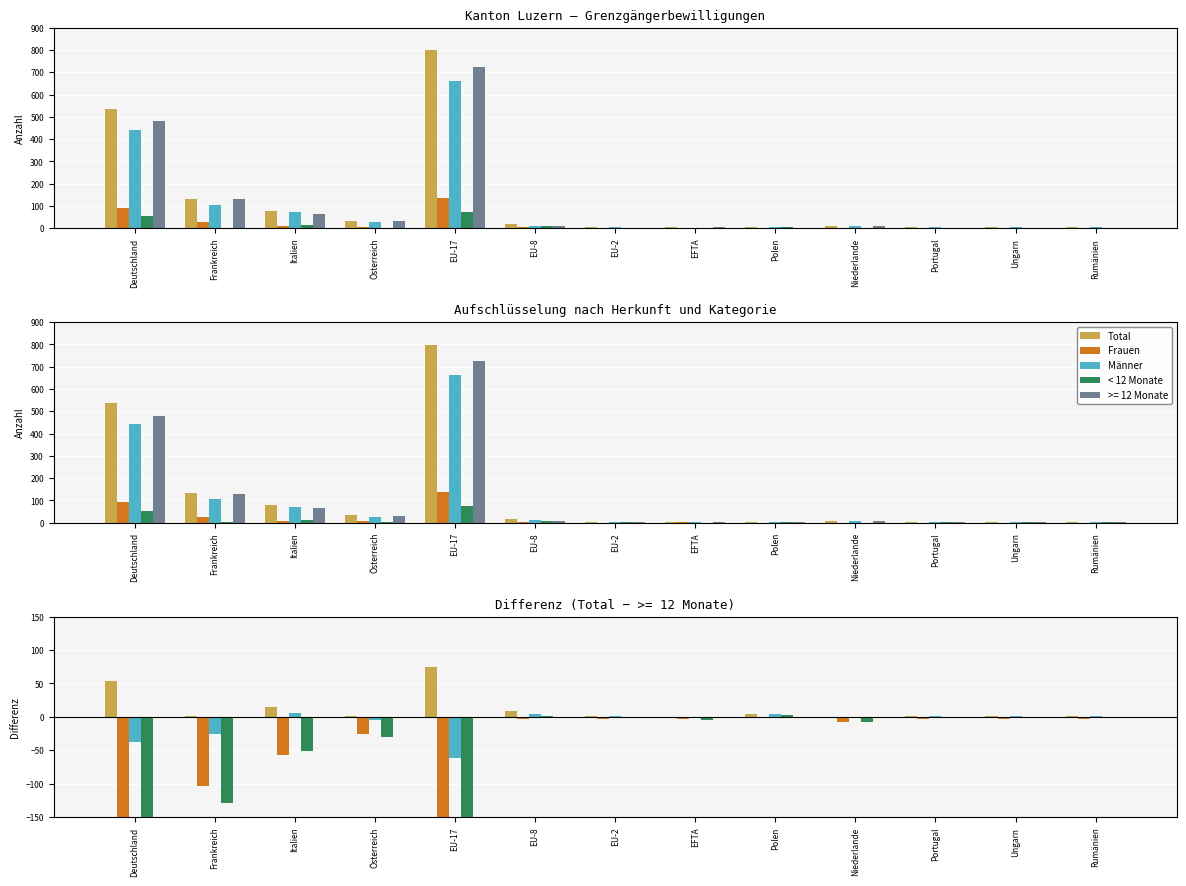

Is the value of < 12 Monate at Niederlande greater than the value of Männer at Ungarn?

No